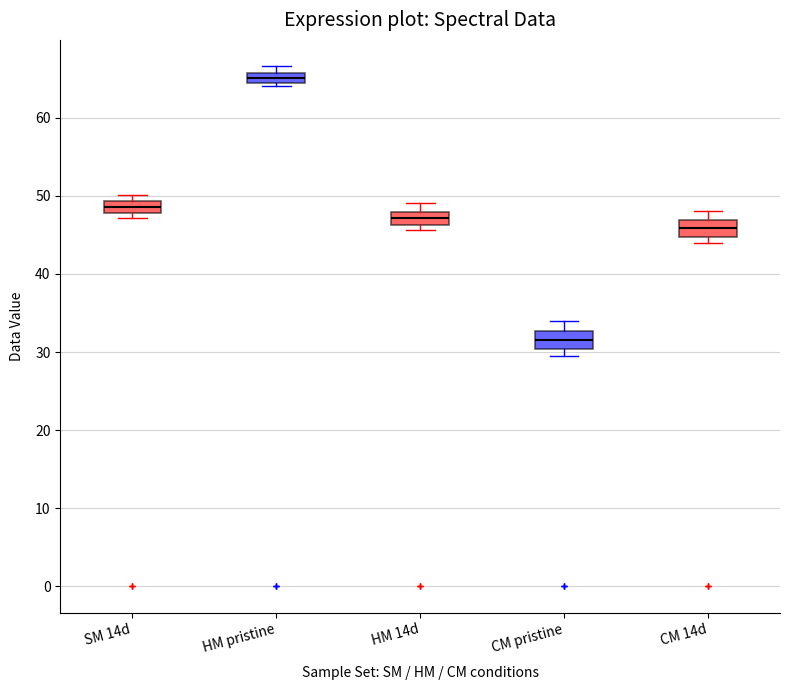

Where is the lower edge of the box for SM 14d on the y-axis? The values are not printed on the chart, so give them approximately, as read against the axis.

48